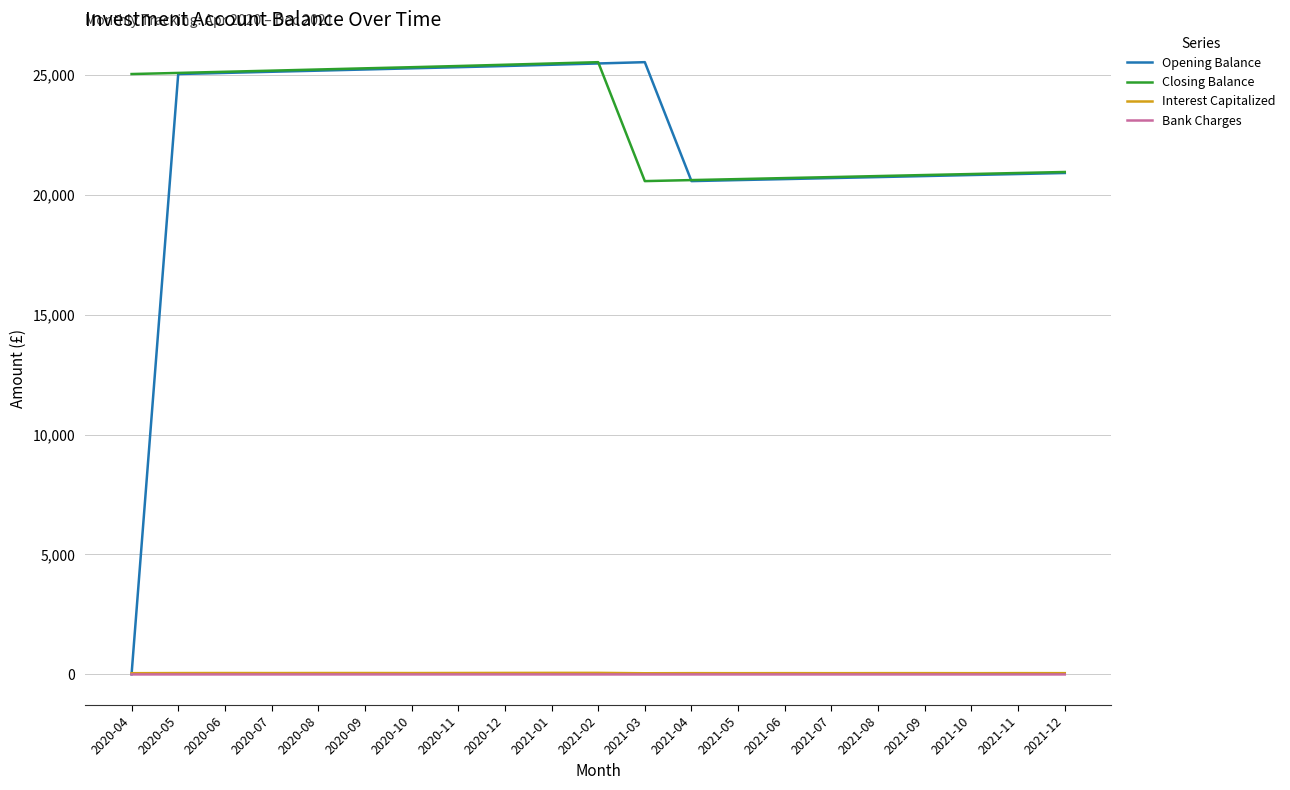

Does the chart display data point markers on the line(s)?

No